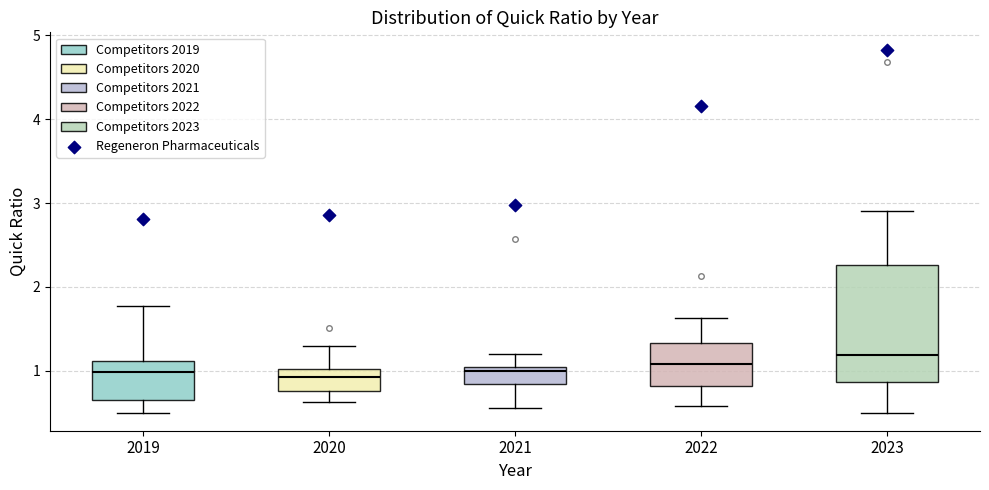

Where does the upper whisker of the box at x = 2021 end on the y-axis? The values are not printed on the chart, so give them approximately, as read against the axis.

1.2